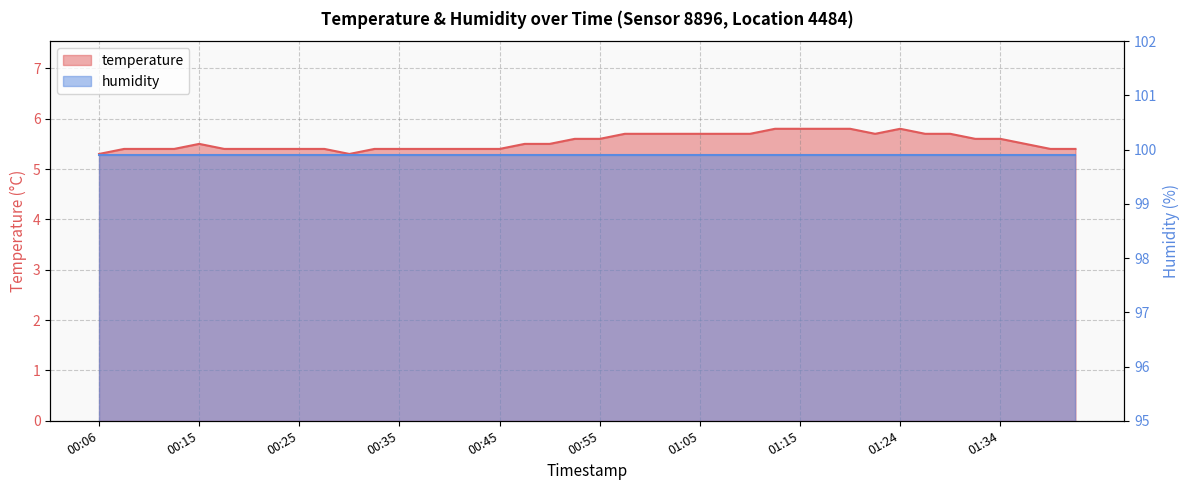

What is the sum of the values at 00:15 and 00:06?

10.8